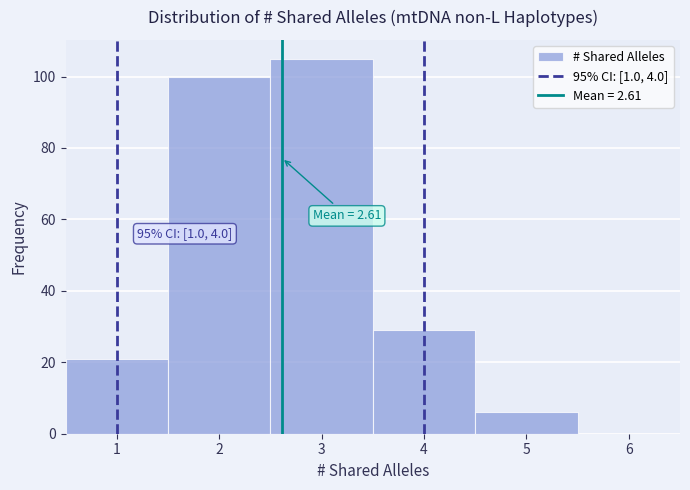

Over which range of the x-axis is the bar tallest?

2.5 to 3.5